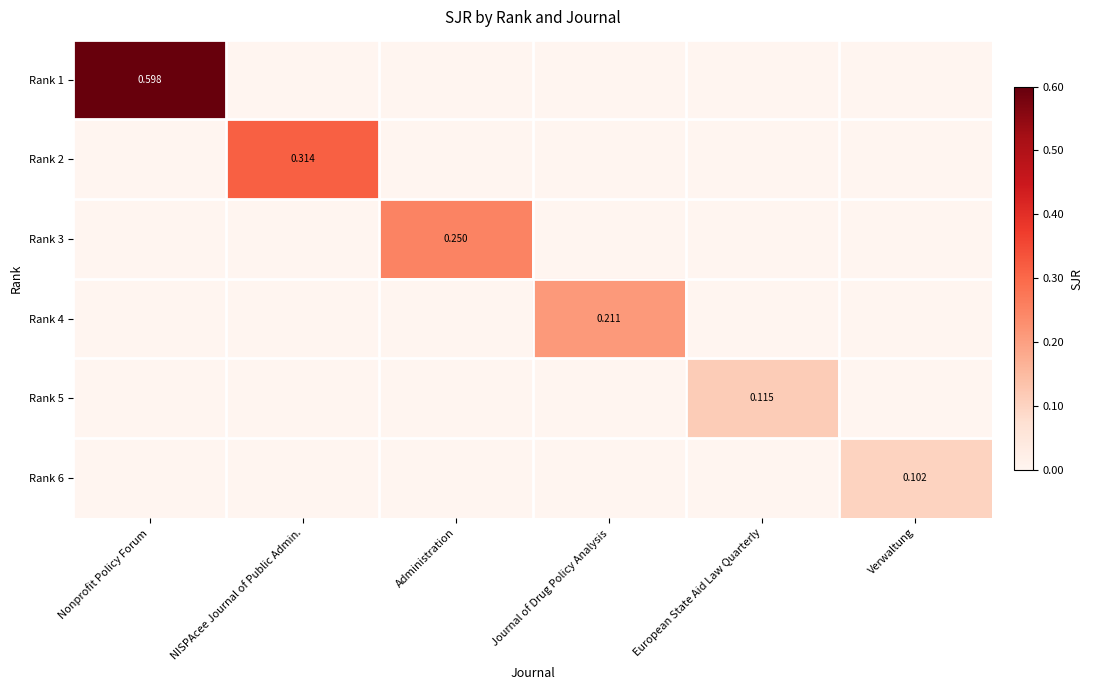

True or false: Rank 4 has a value of 0.1 at Administration.

False